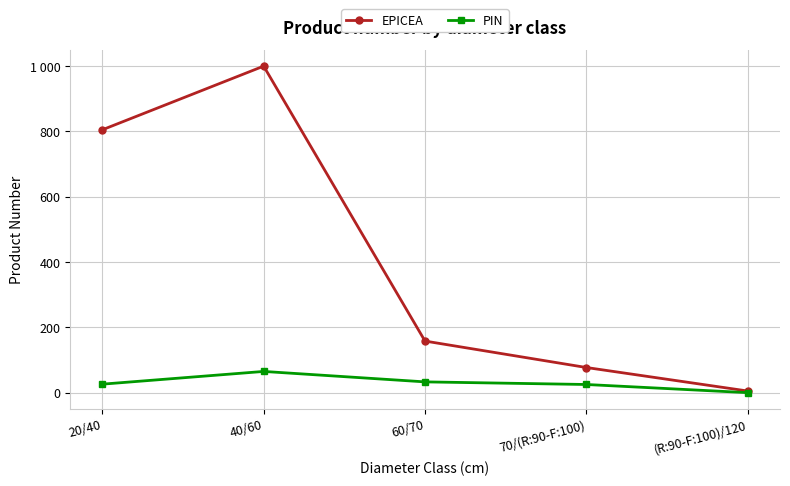

Is it true that EPICEA equals 7 at (R:90-F:100)/120?

False